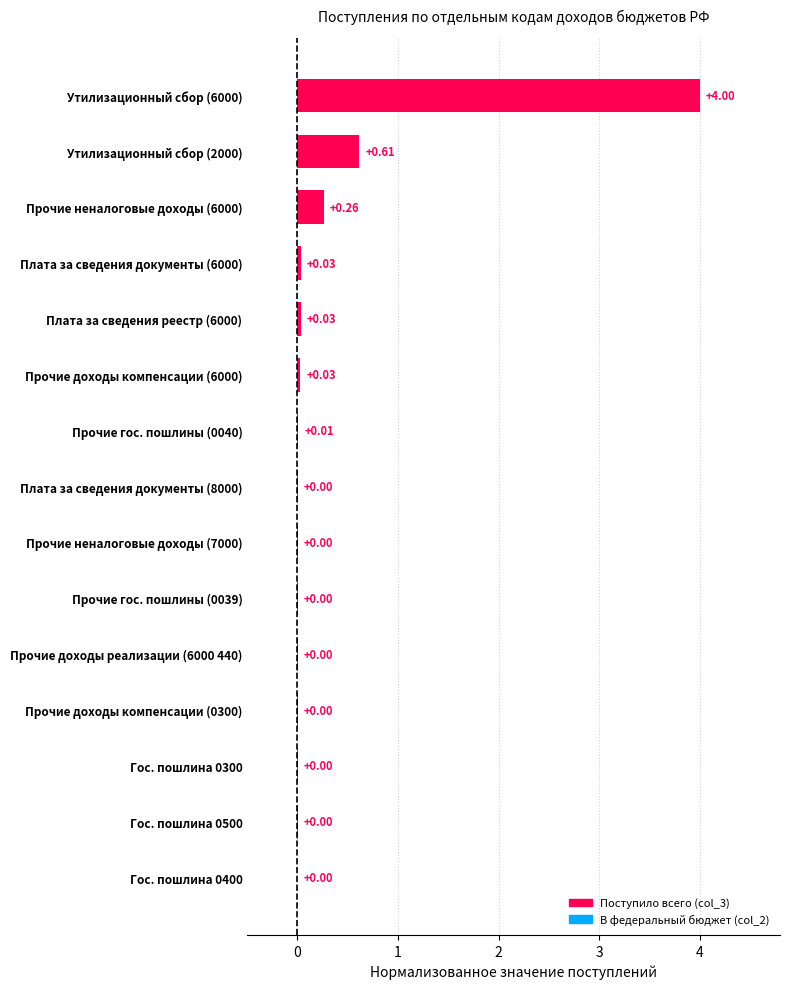

What is the maximum value shown in the chart?

4.0